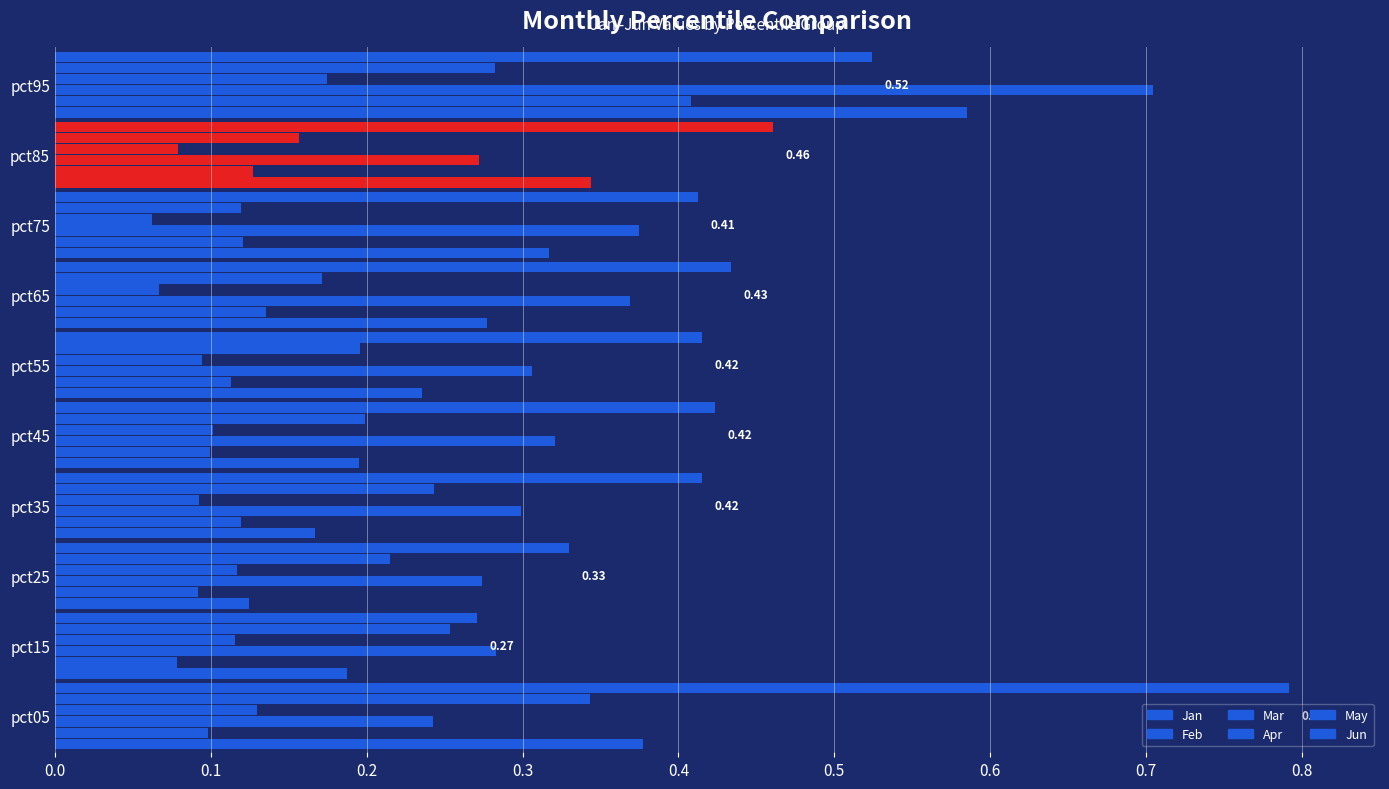

Count the number of categories in the chart.

10